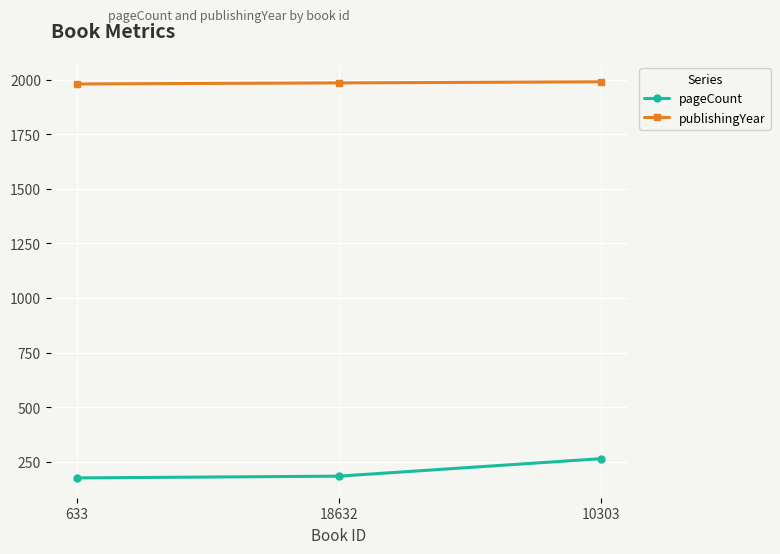

What is the difference between the highest and lowest values at 633?

1804